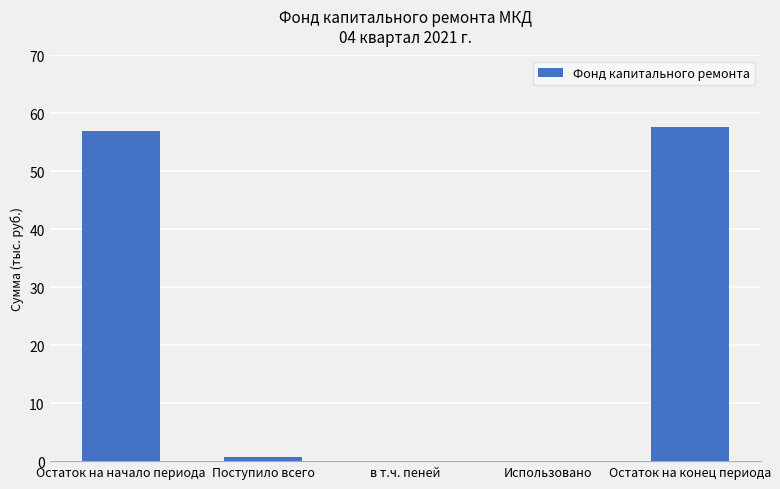

Are the bars grouped side by side (vs. stacked)?

No